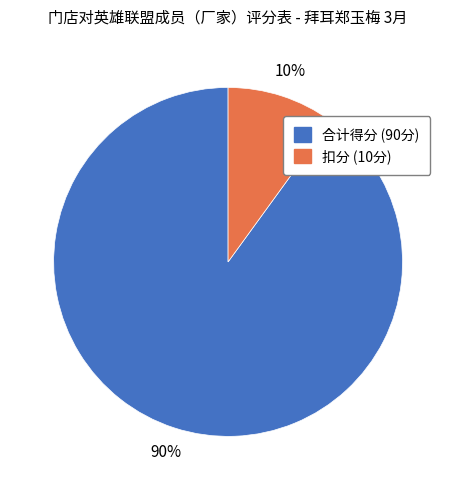

What is the smallest slice in the pie chart?

扣分 (10分)